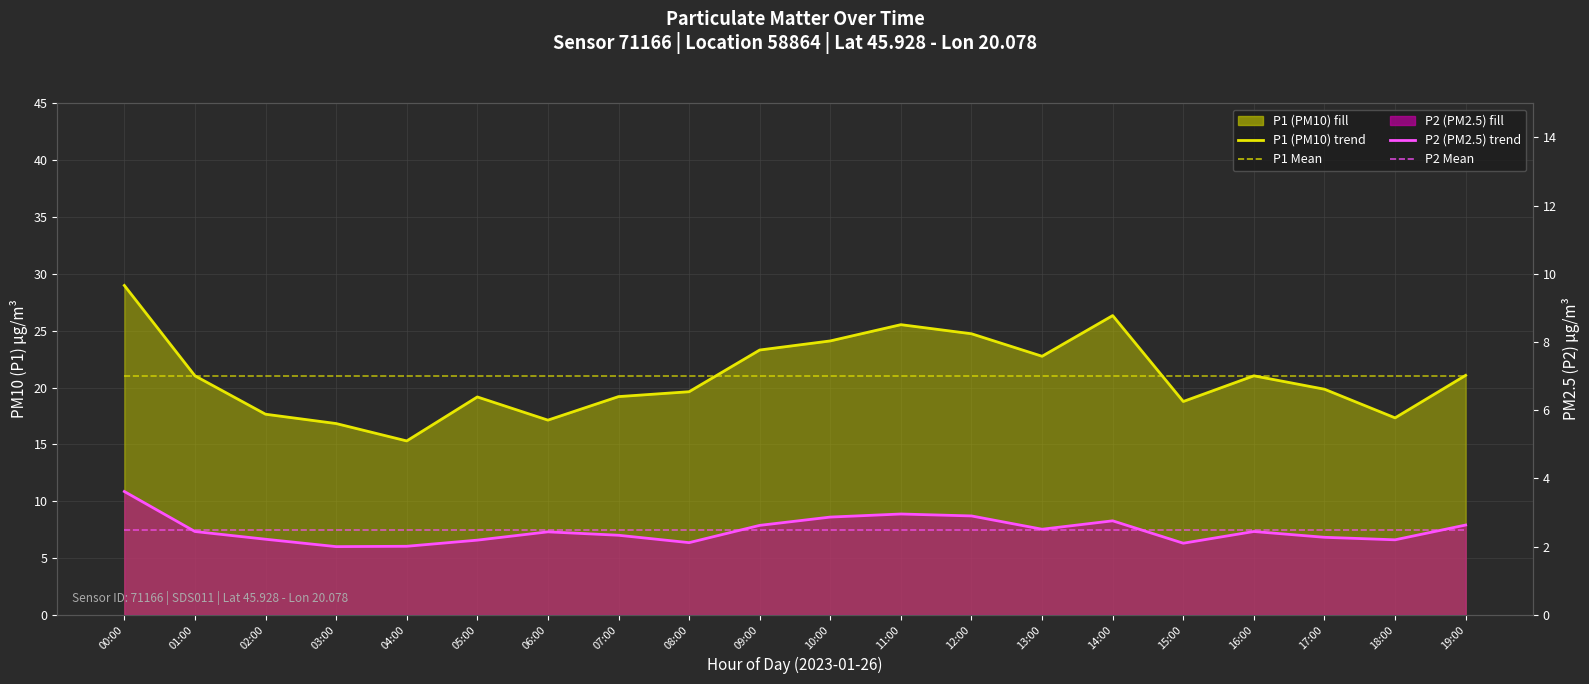

After their last crossing, which series has the higher values: P1 Monthly Mean or P1 (PM10)?

P1 (PM10)